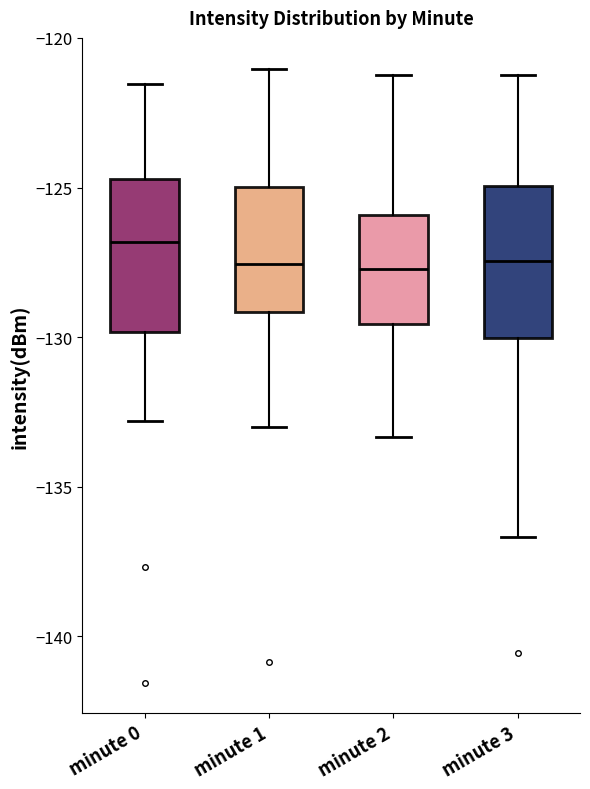

Which box has the highest median line?

minute 0